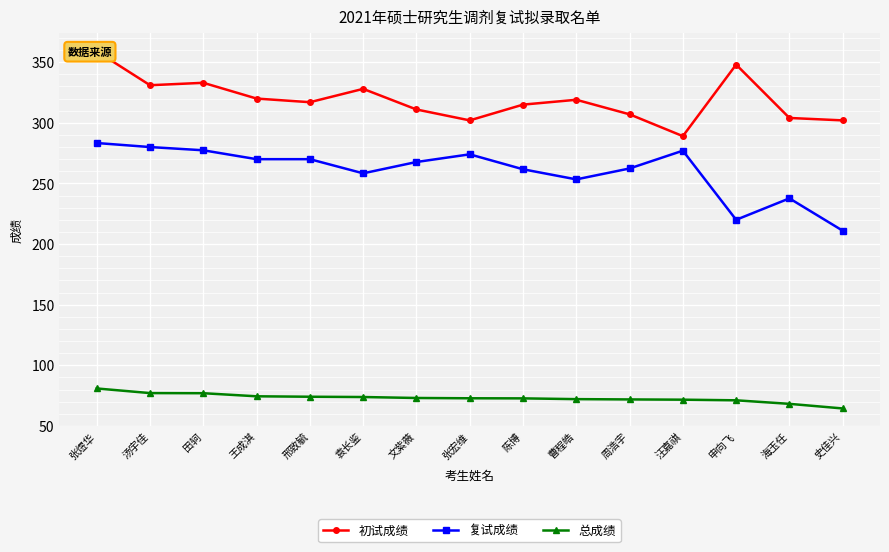

What is the sum of all 总成绩 values?

1094.7